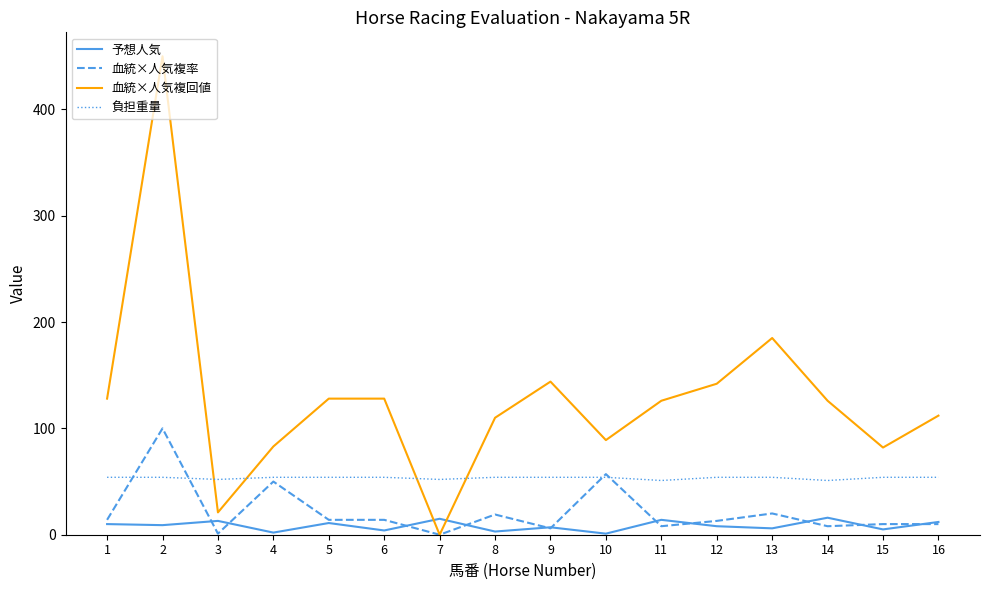

Which series has the widest spread of values?

血統×人気複回値